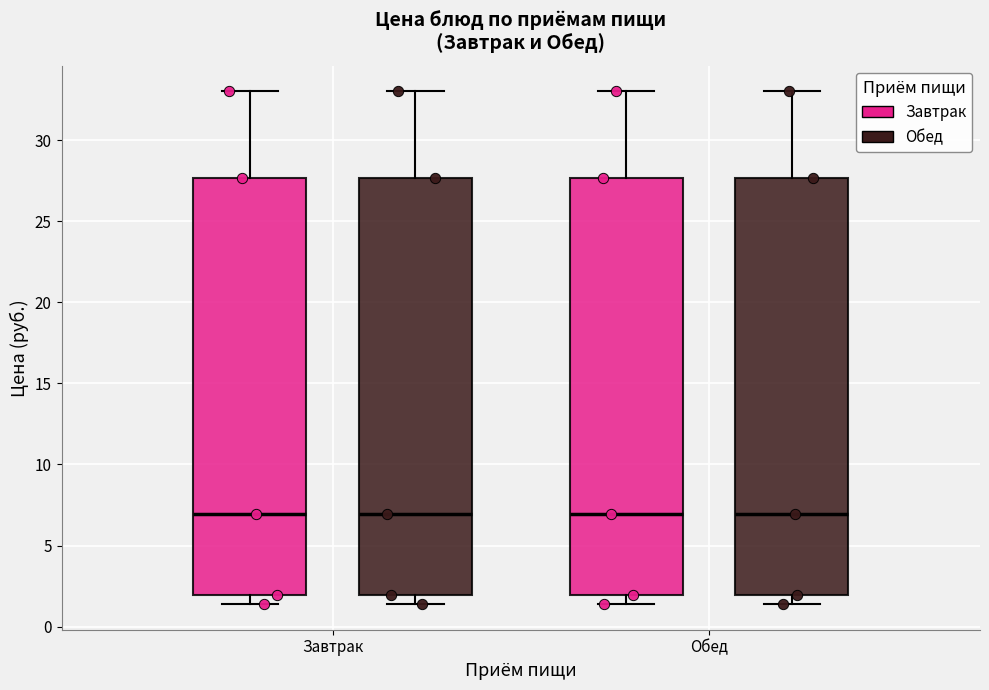

Where does the upper whisker of the box for Завтрак (Завтрак) end on the y-axis? The values are not printed on the chart, so give them approximately, as read against the axis.

33.0